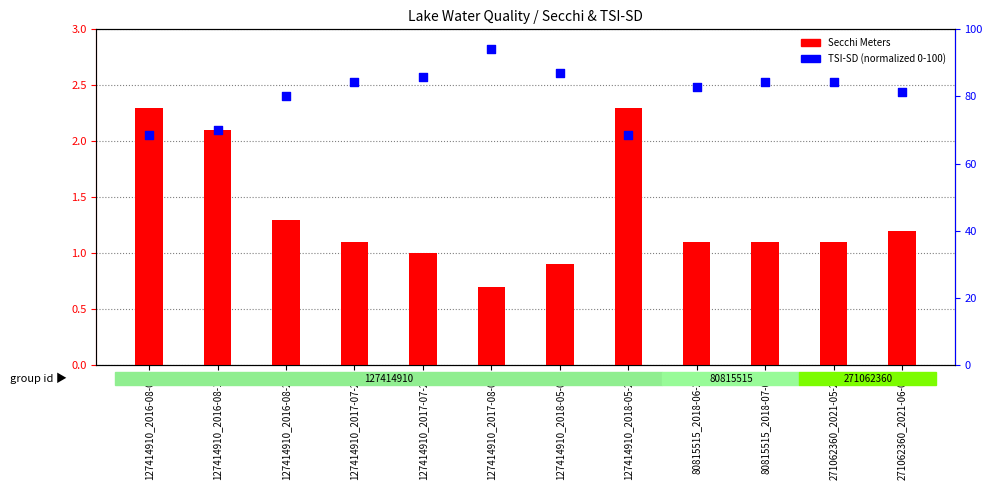

Which series reaches the minimum Y coordinate?

Secchi Meters